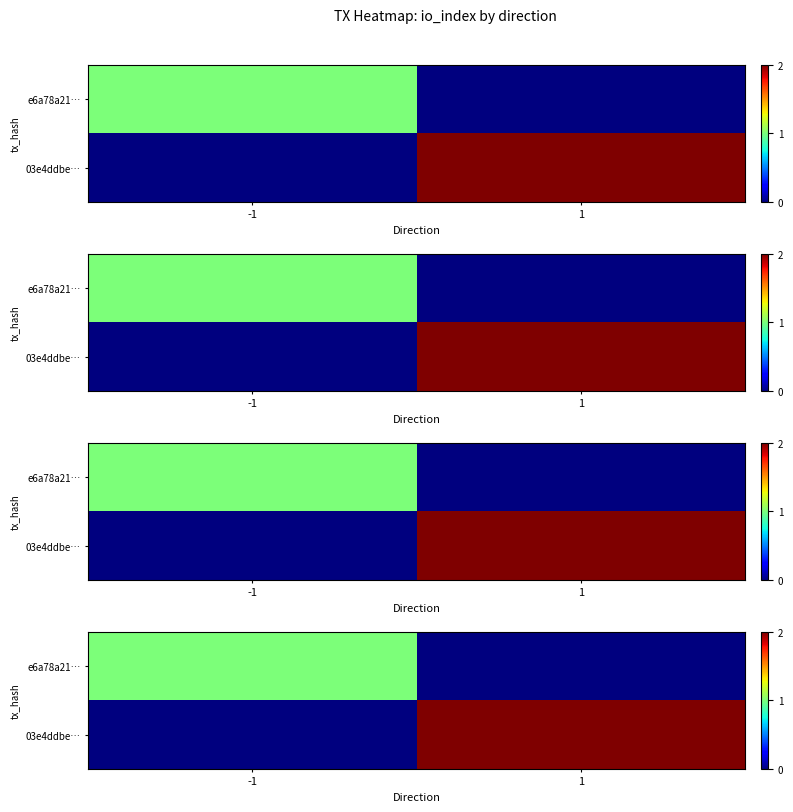

Is it true that 03e4ddbe… equals 3 at 1?

False